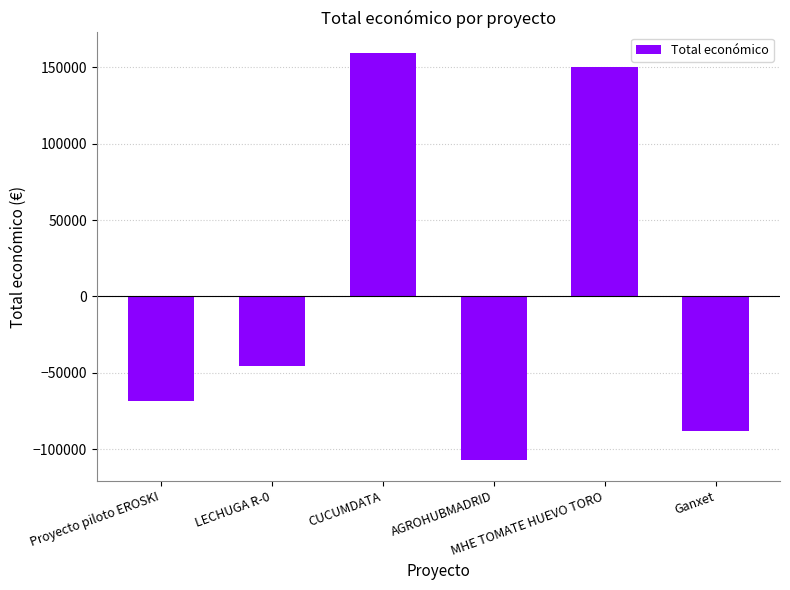

Which category has the lowest value across all series?

AGROHUBMADRID